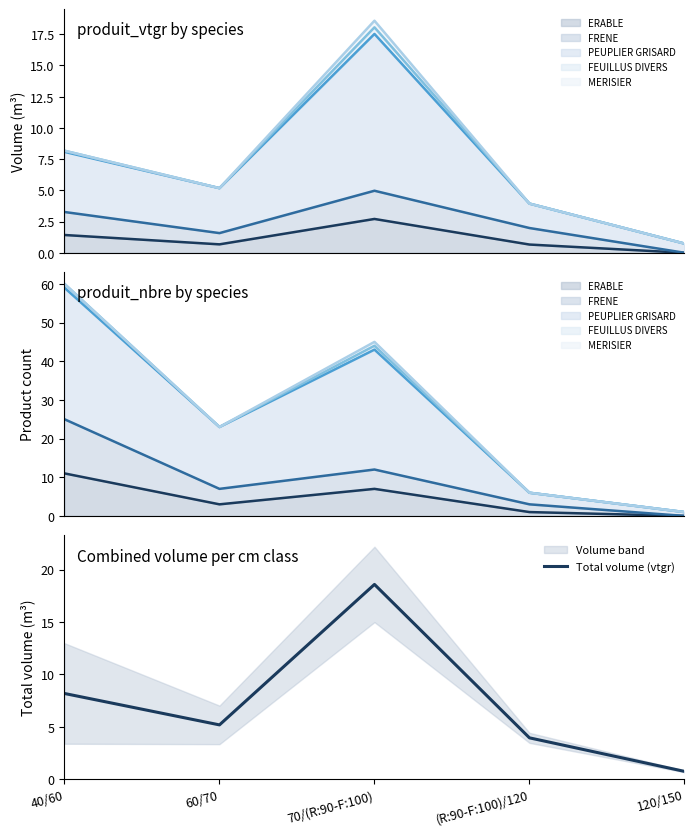

The chart shows a value of 8.2 at 40/60. True or false?

True